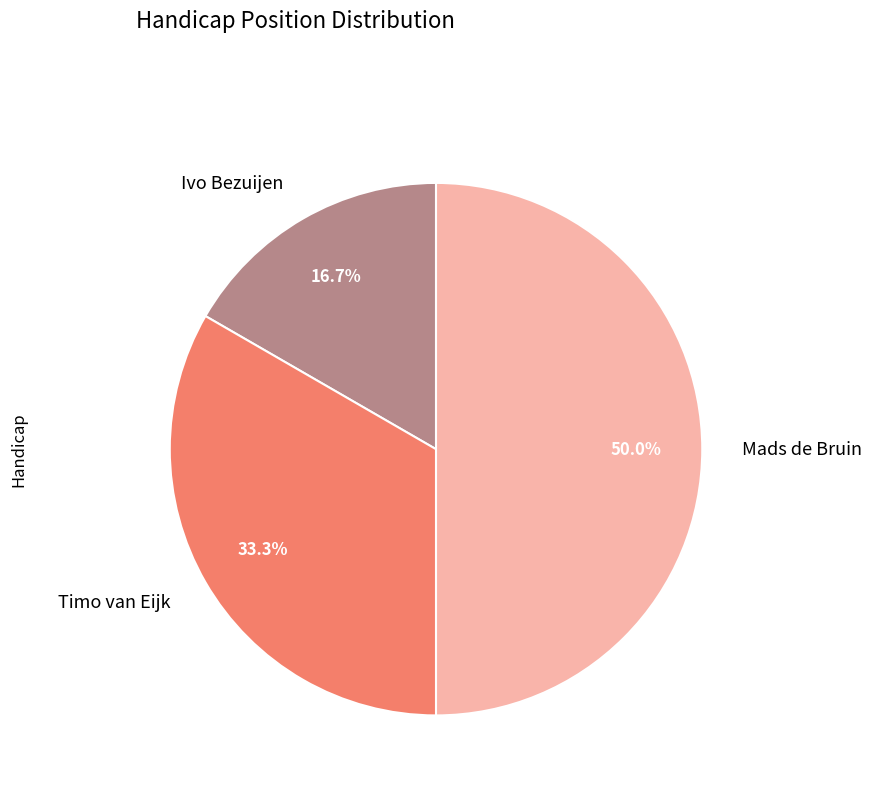

Which has a higher value, Ivo Bezuijen or Mads de Bruin?

Mads de Bruin